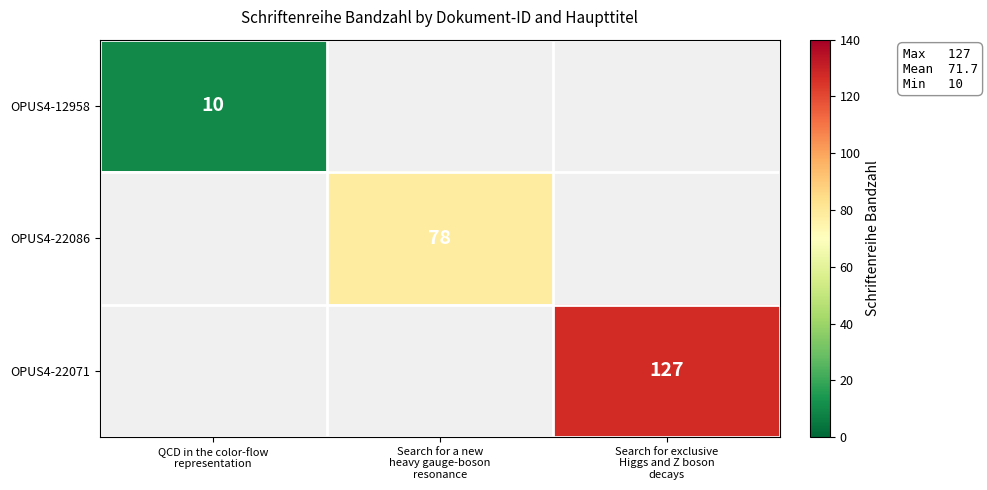

Which series changed the most between Search for a new heavy gauge-boson resonance and Search for exclusive Higgs and Z boson decays?

OPUS4-22071